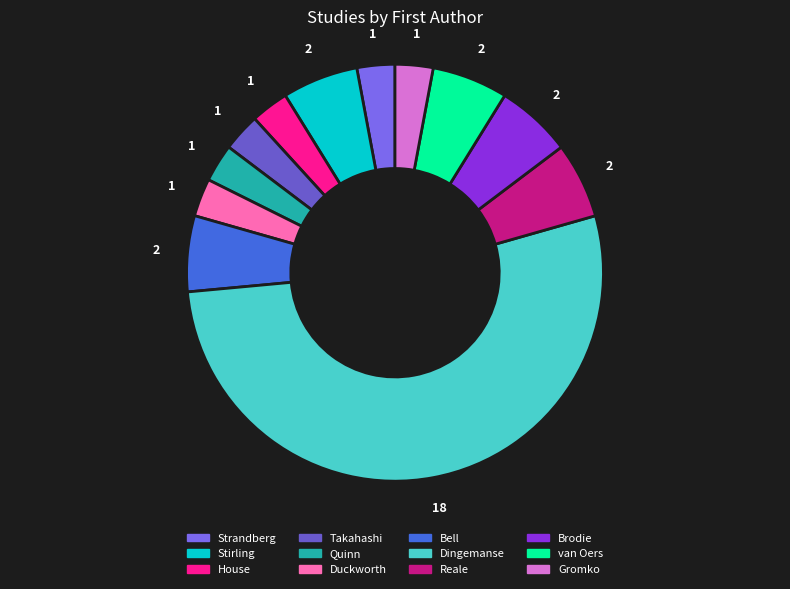

To the nearest percent, what is the average slice percentage?

8%